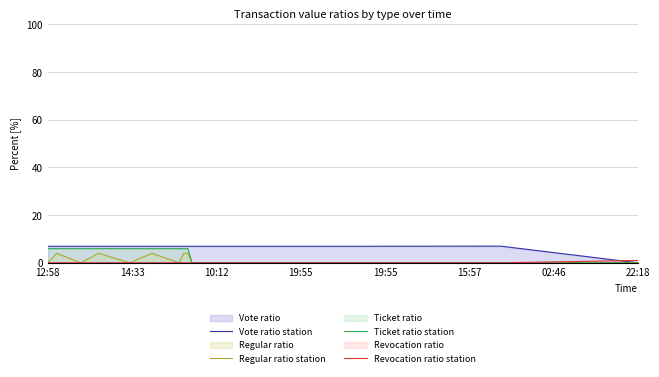

What is the greatest value displayed?

7.0